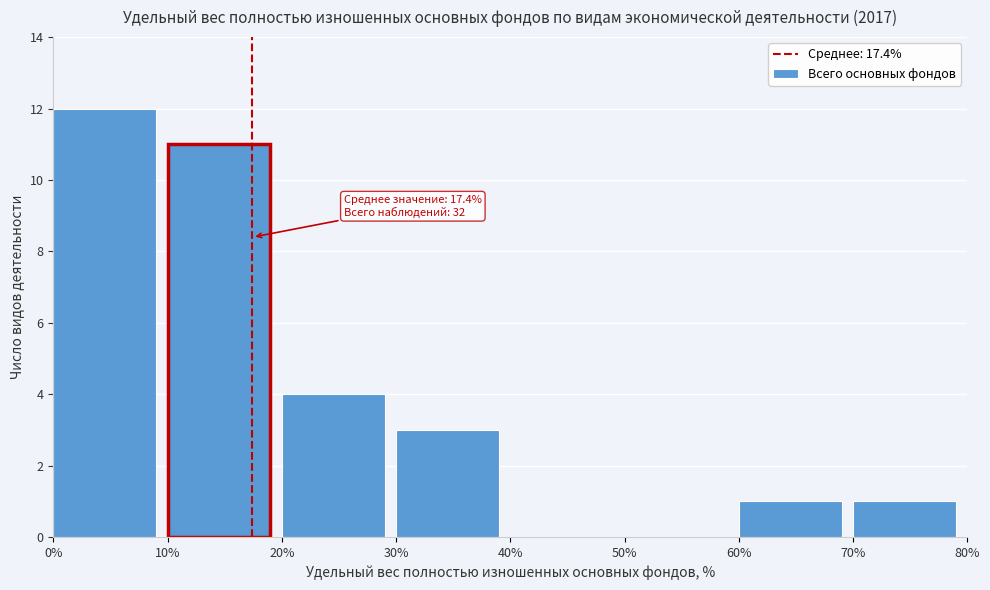

Which range on the x-axis has the tallest bar?

0% to 10%